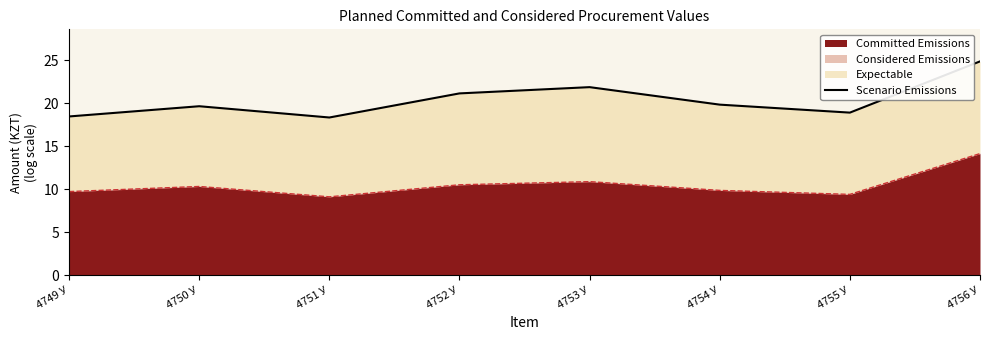

The Committed Emissions series shows 9.7 at 4749 У. True or false?

True